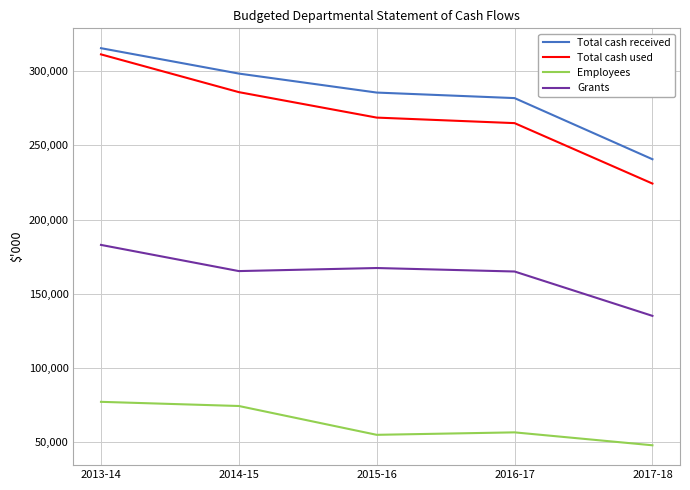

What position from the right is 2015-16?

3